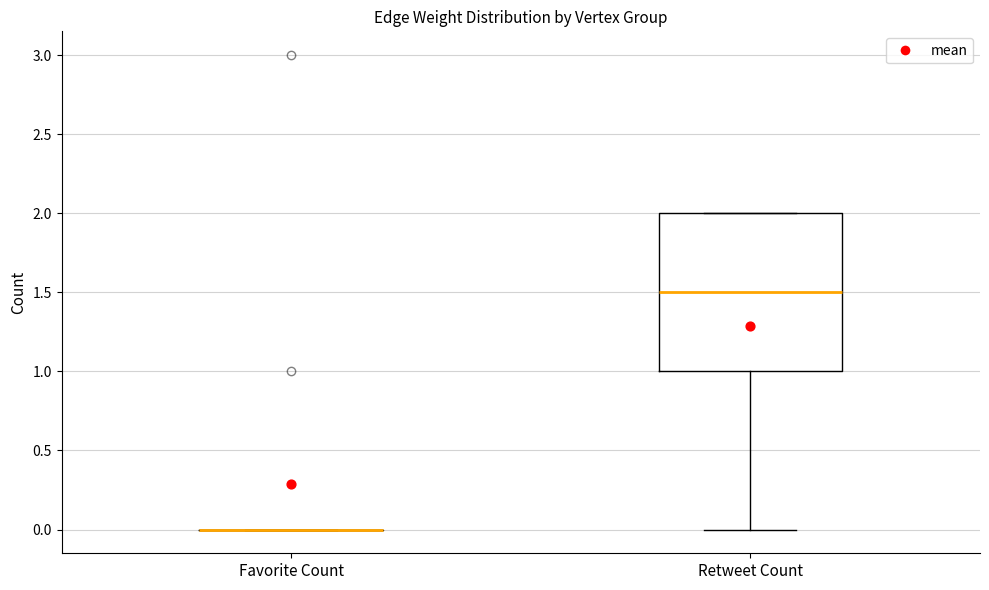

Reading left to right, transcribe this box plot: for each box, give where its median line is, the range the box spans, and where its two whiskers end, as read against the y-axis. The values are not printed on the chart, so give them approximately, as read against the axis.

Favorite Count: box collapsed to a line at 0.0, whiskers 0.0 to 0.0
Retweet Count: median 1.5, box 1.0 to 2.0, whiskers 0.0 to 2.0